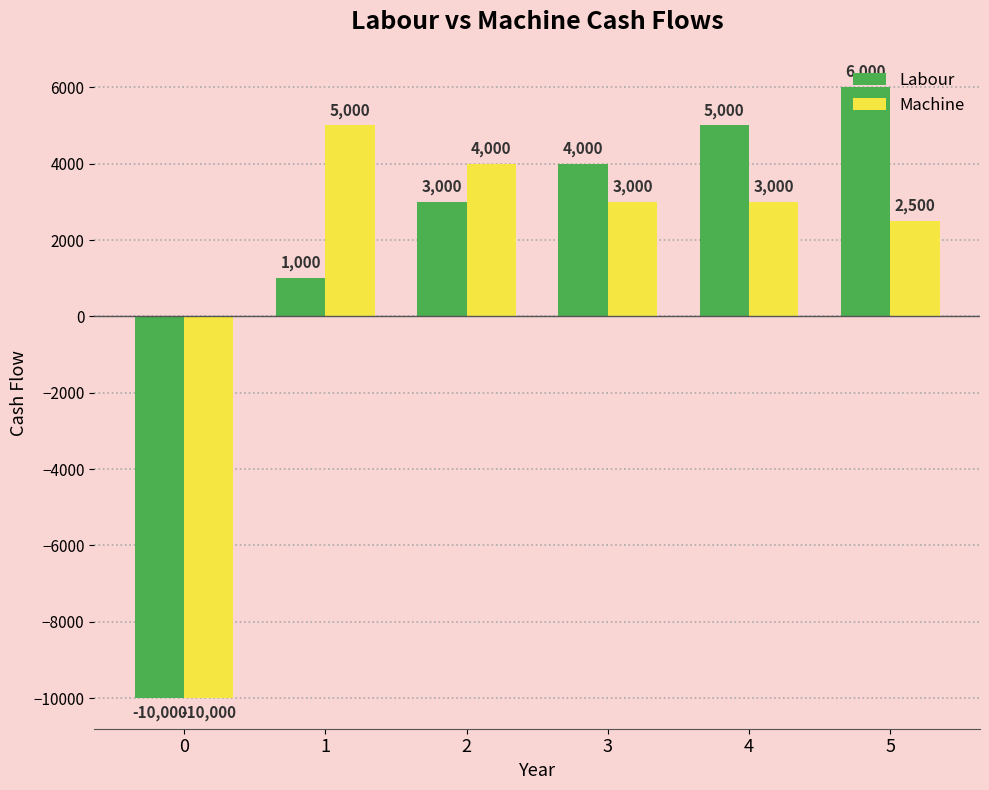

Reading left to right, list all the values displayed in this chart.

Labour: 0=-10000	1=1000	2=3000	3=4000	4=5000	5=6000
Machine: 0=-10000	1=5000	2=4000	3=3000	4=3000	5=2500